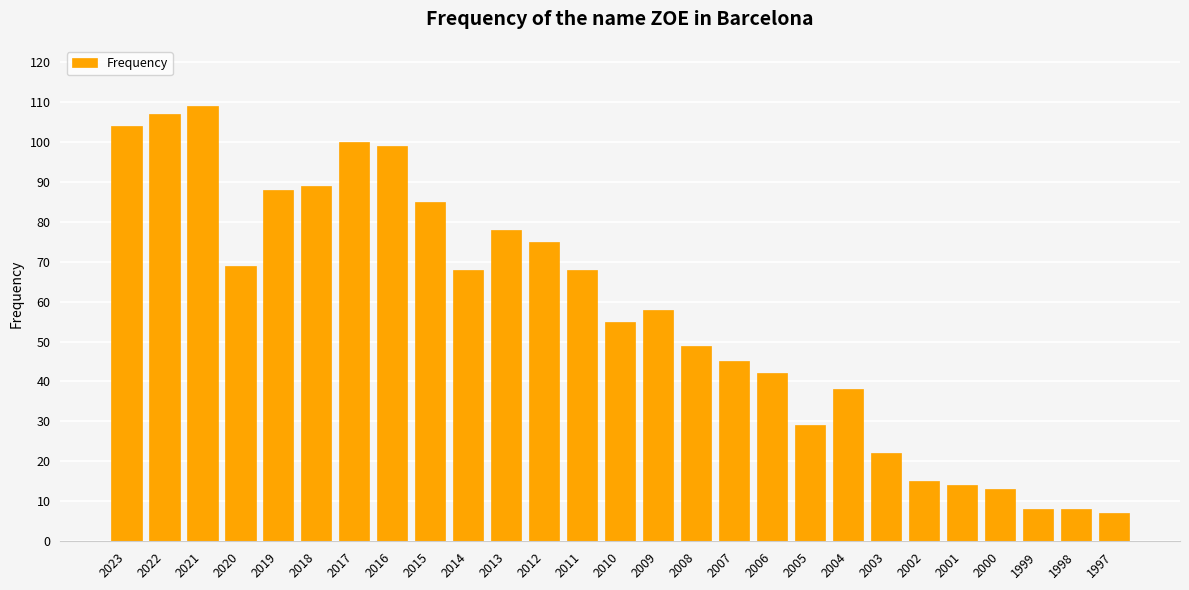

Does the chart contain stacked bars?

No